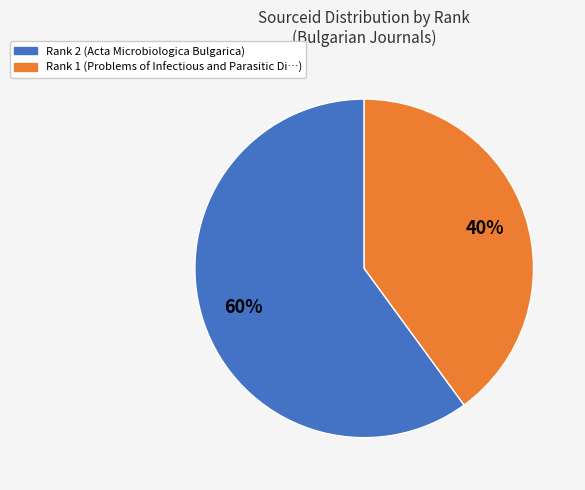

Count the number of slices in the pie.

2